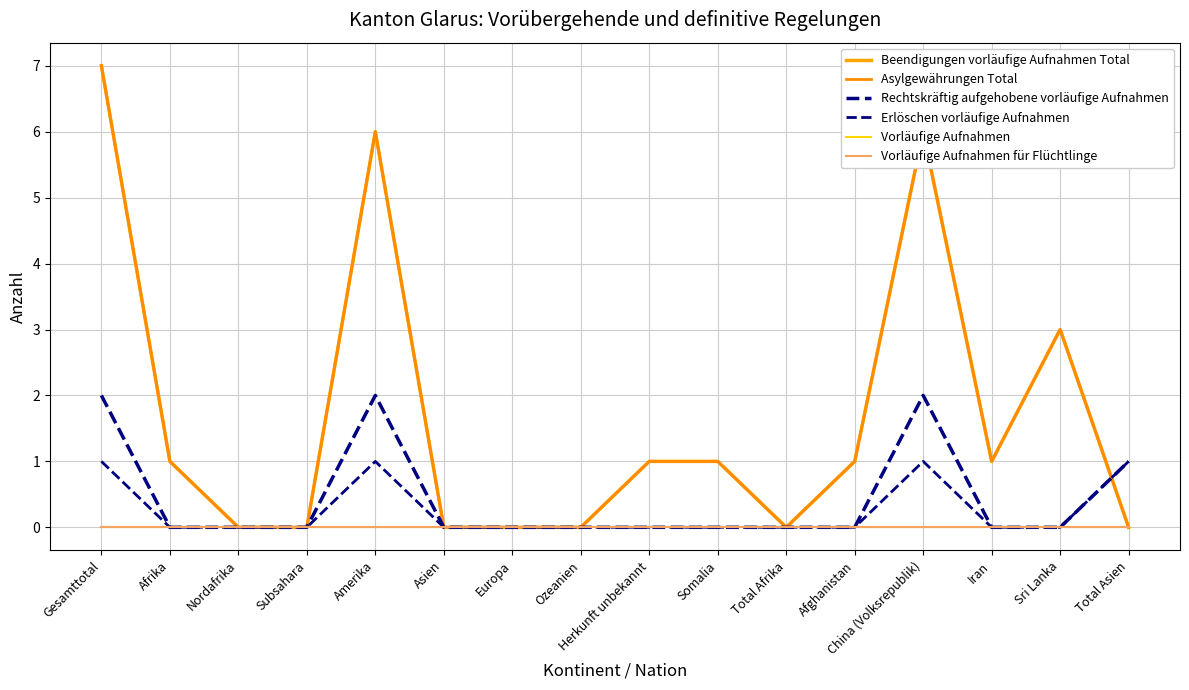

Is this an area chart (filled region under the line)?

No